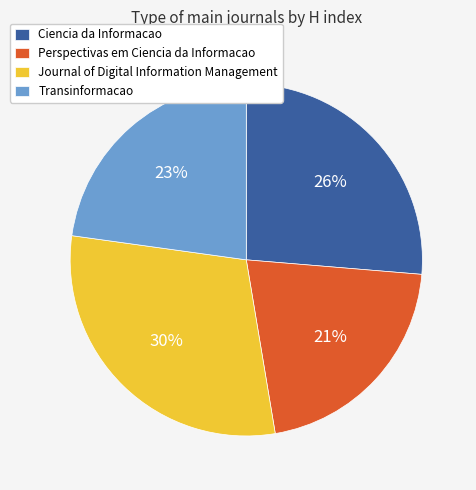

Which has a higher value, Perspectivas em Ciencia da Informacao or Journal of Digital Information Management?

Journal of Digital Information Management